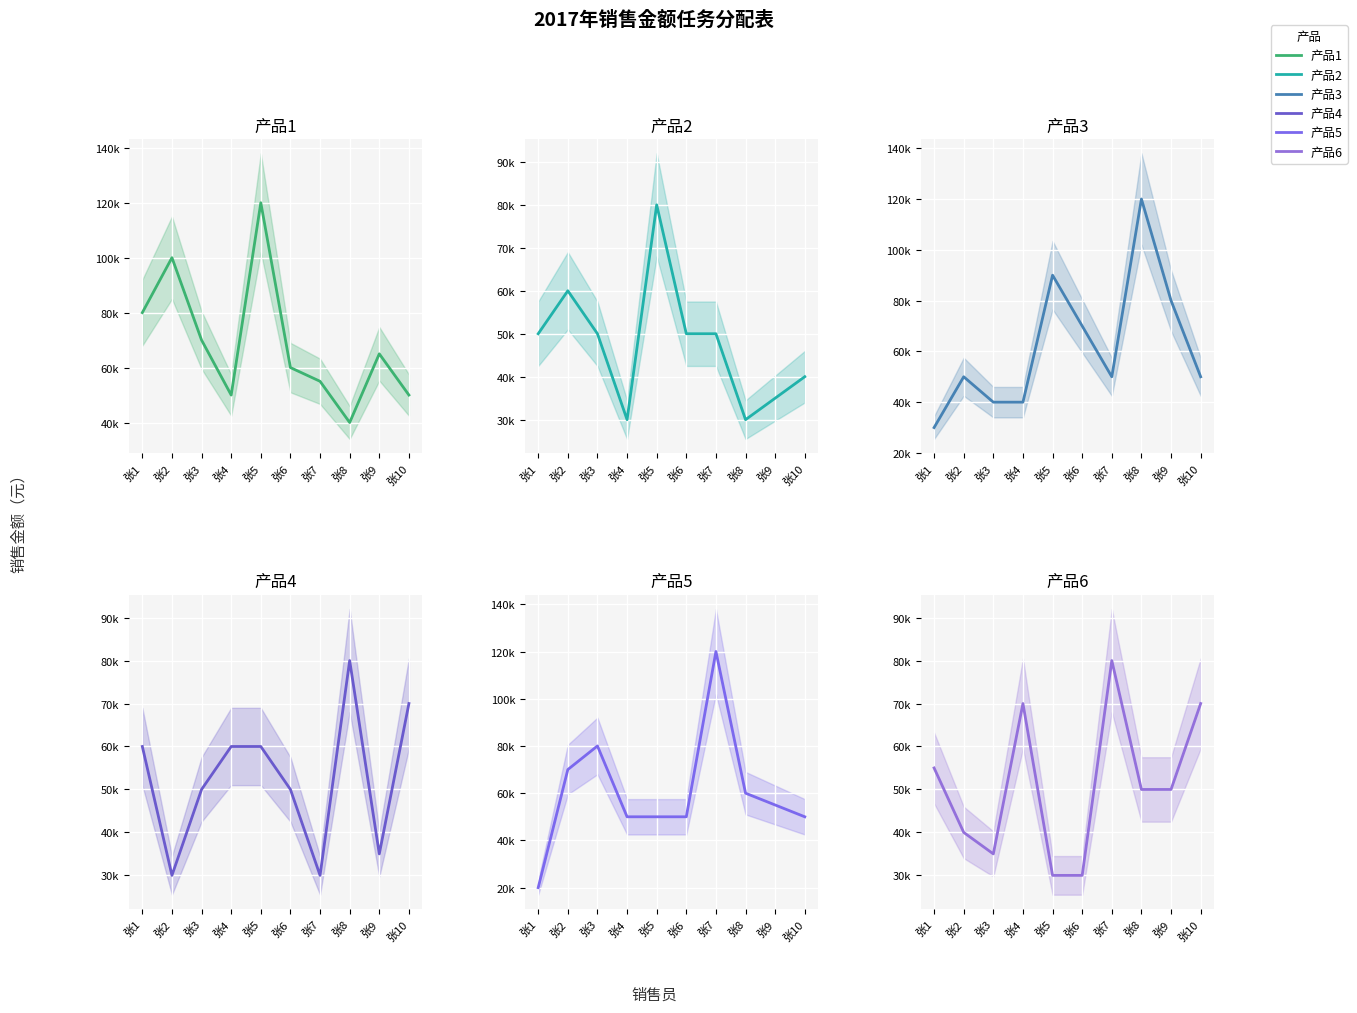

Is this an area chart (filled region under the line)?

No